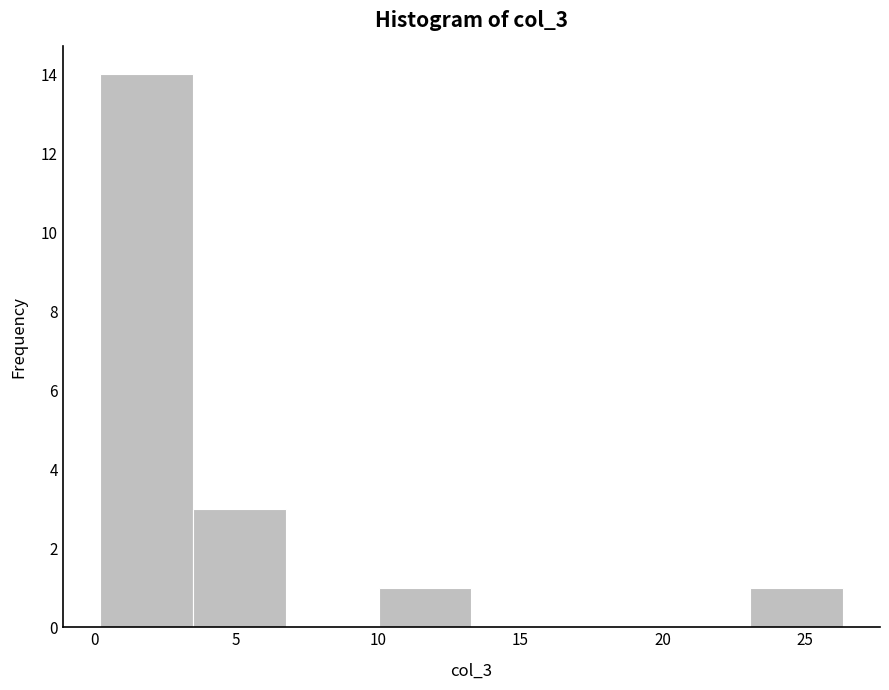

Which range on the x-axis has the tallest bar?

0.0 to 3.5